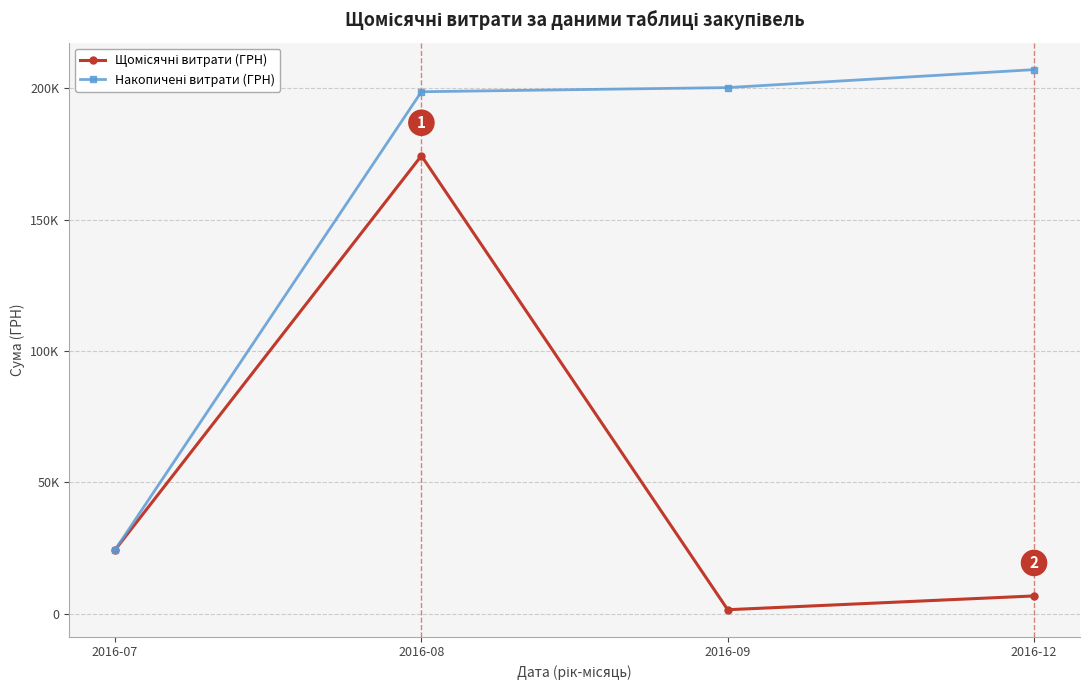

True or false: Накопичені витрати (ГРН) has more than 2 interior local peaks.

False